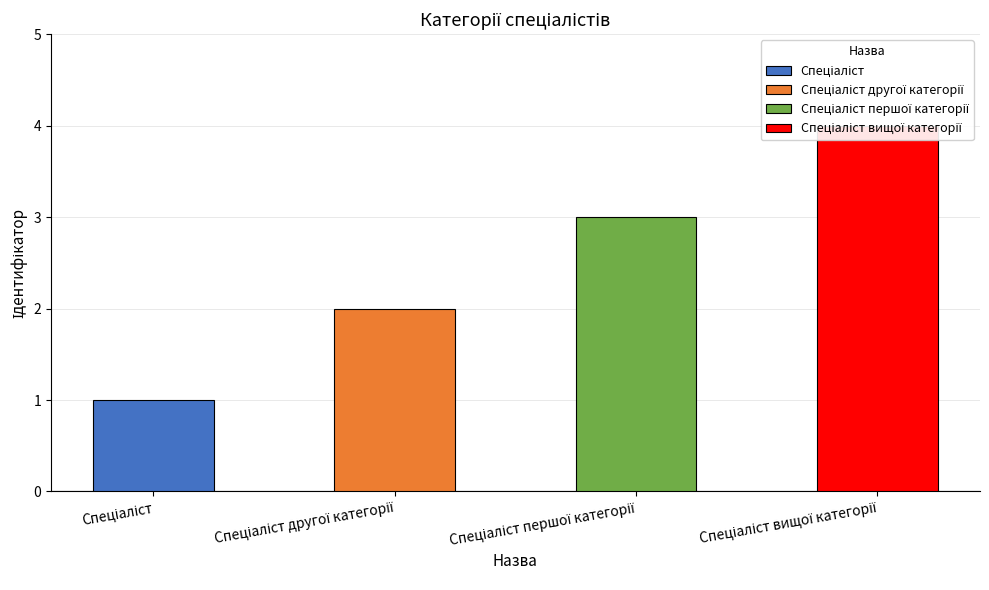

What is the approximate value at Спеціаліст вищої категорії?

4